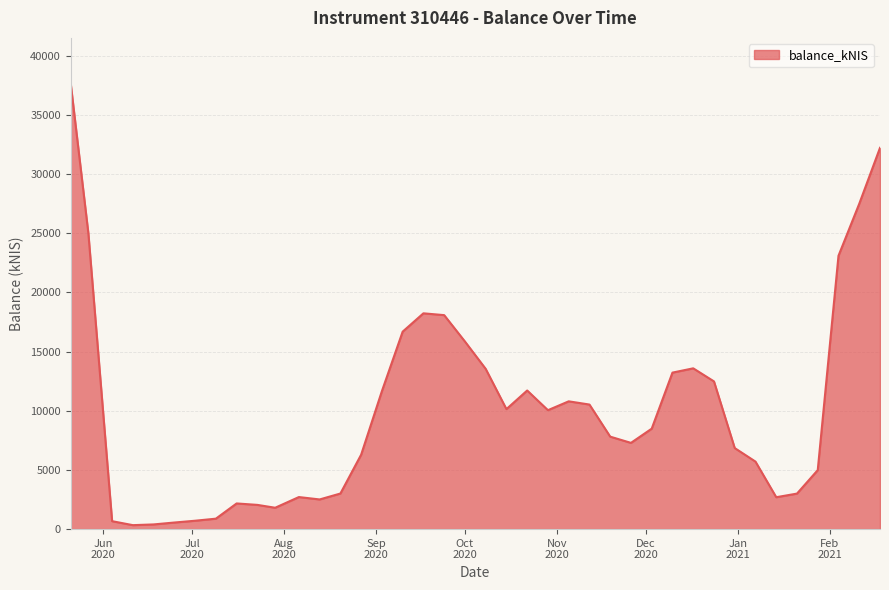

What is the greatest value displayed?

37735.1